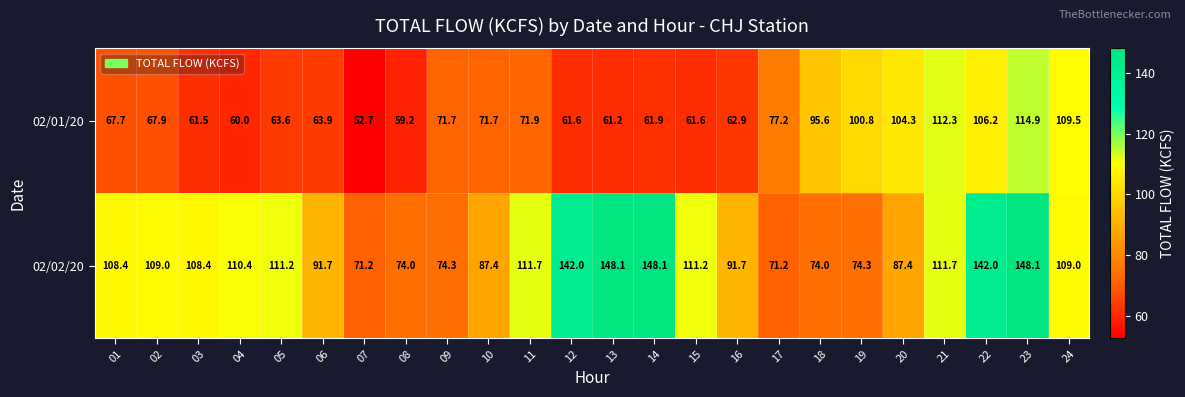

Rank the series by their average value, from lowest to highest.

02/01/20, 02/02/20